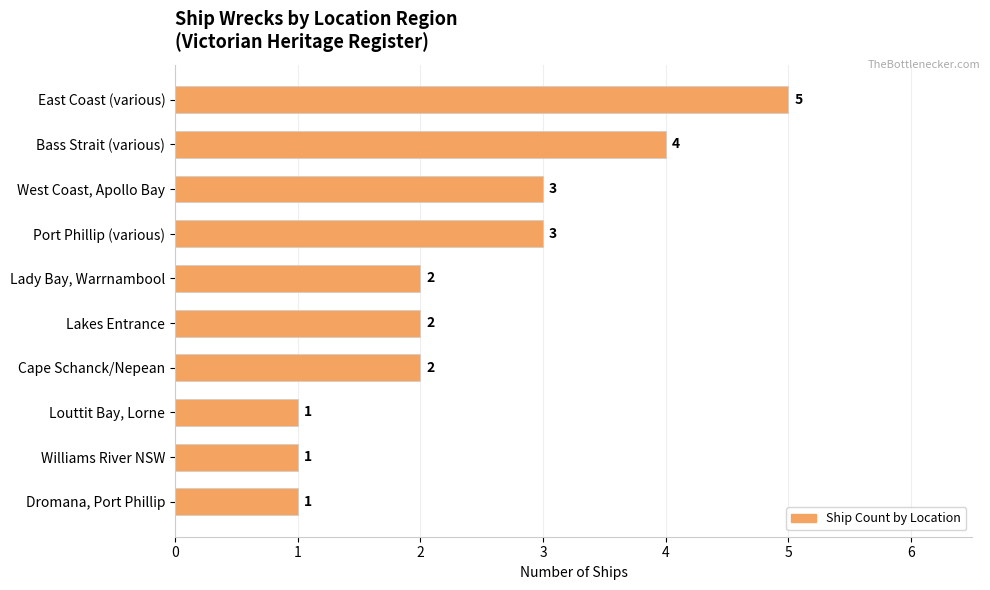

What is the maximum value shown in the chart?

5